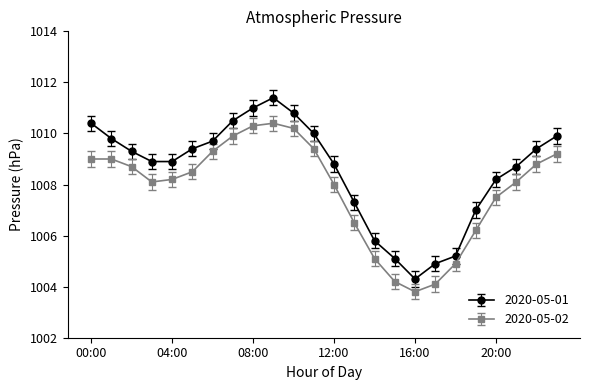

How many categories are shown in the chart?

24